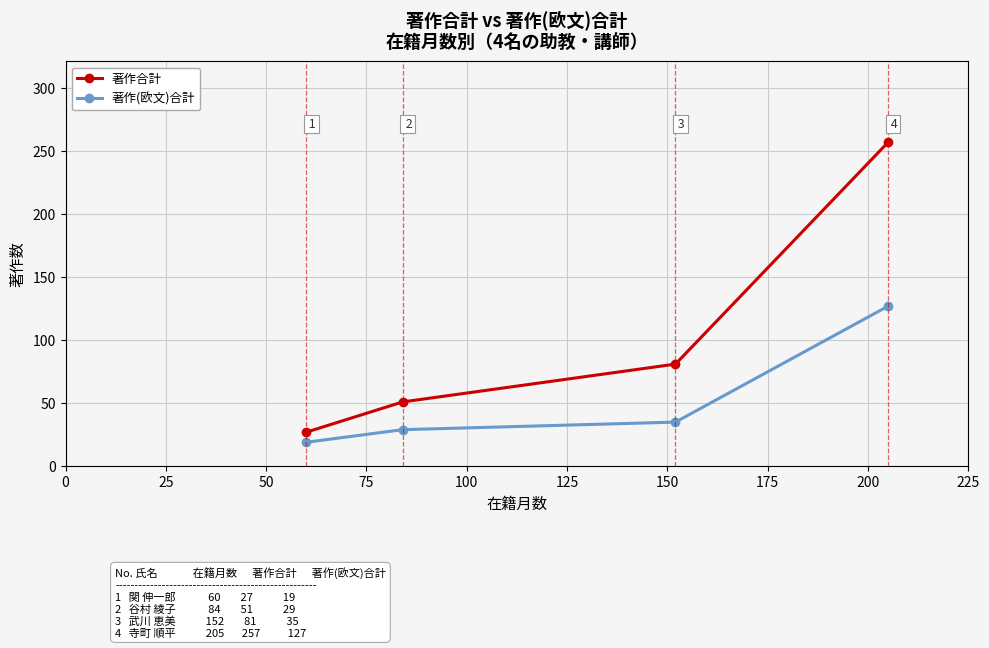

Reading right to left, list all the values displayed in this chart.

著作合計: 257	81	51	27
著作(欧文)合計: 127	35	29	19